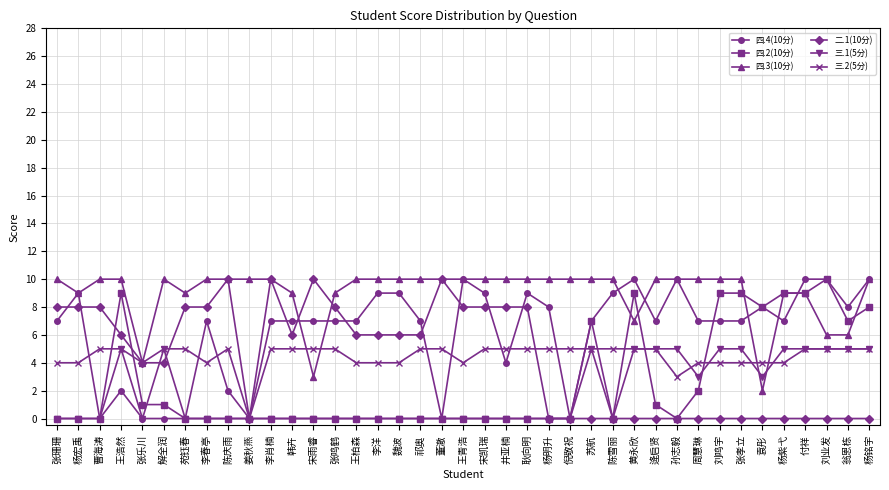

How many lines are shown in the chart?

6